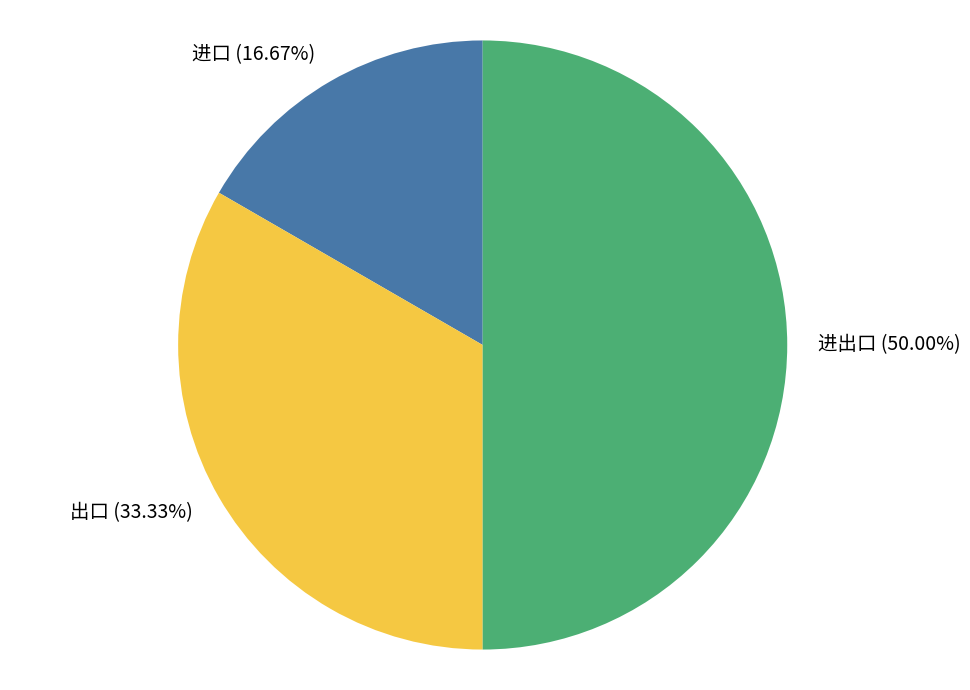

What is the total percentage of 出口 and 进口?

50.0%